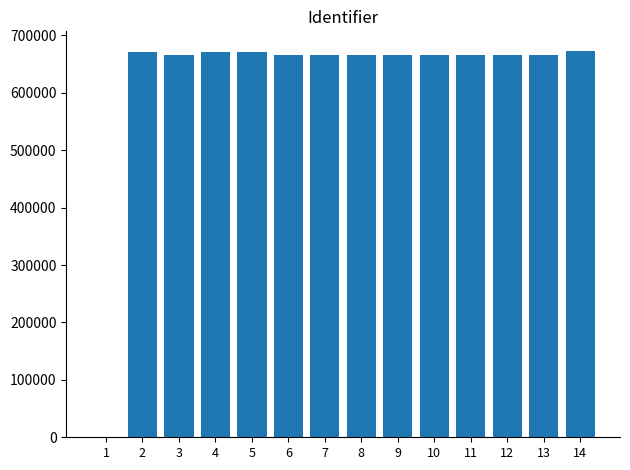

What is the maximum value shown in the chart?

673528